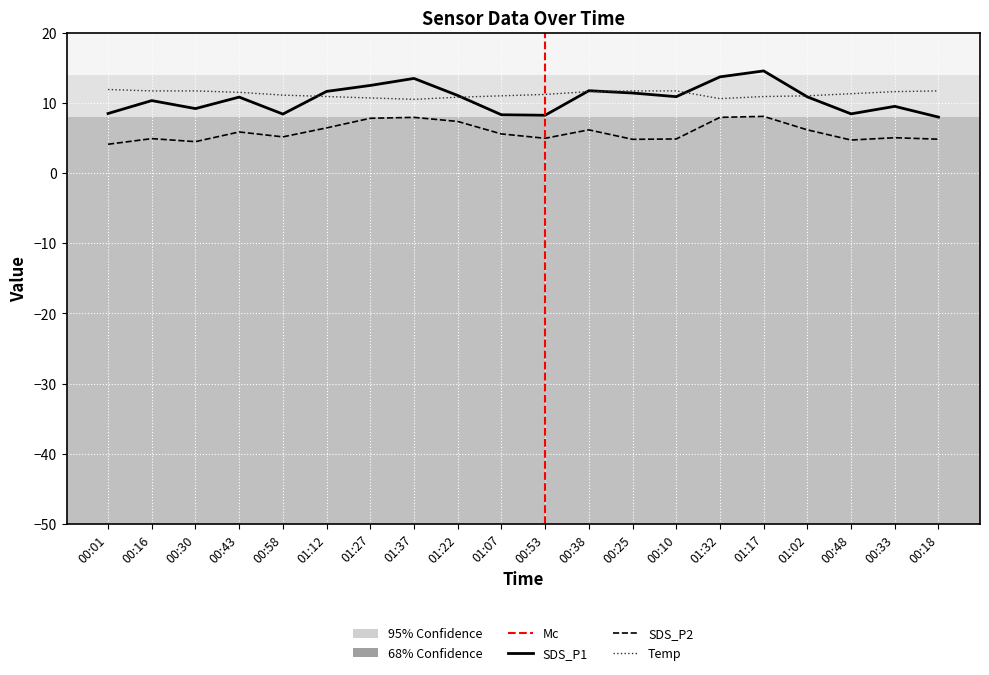

Which series has the widest spread of values?

SDS_P1